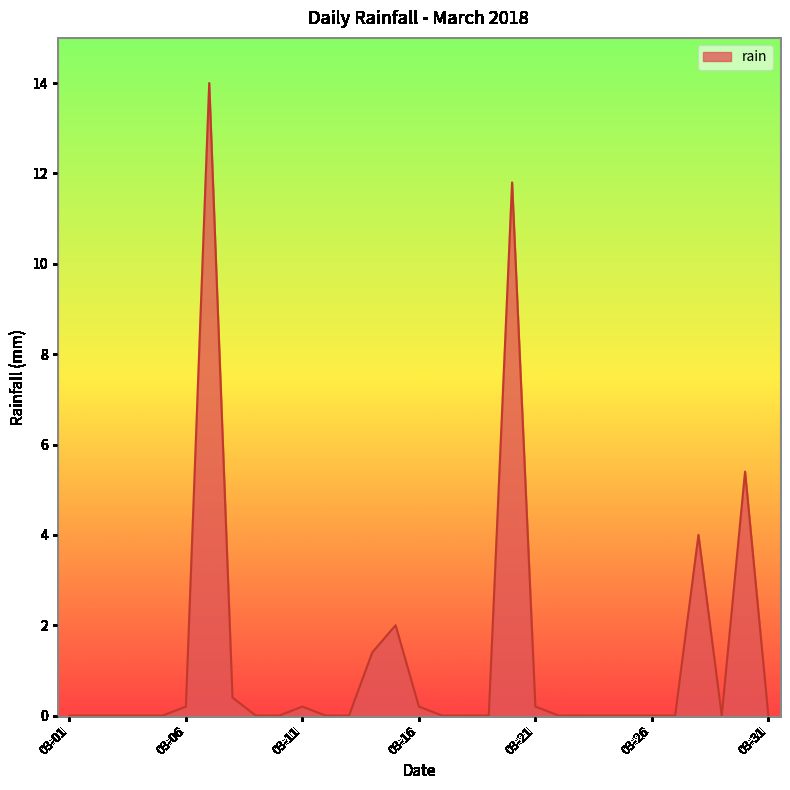

What is the difference between the maximum and minimum values?

14.0